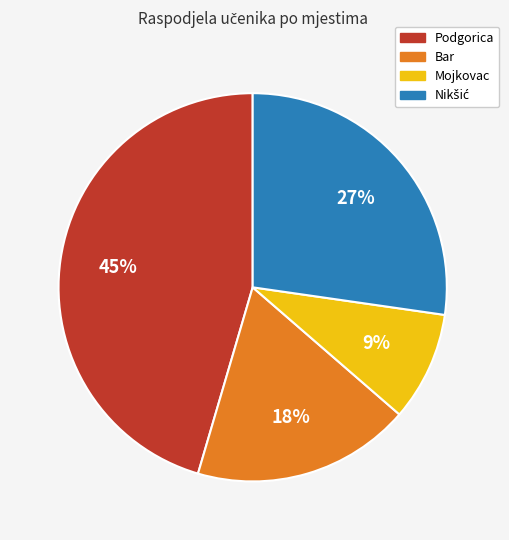

To the nearest percent, what is the difference between the largest and smallest slice percentages?

36%